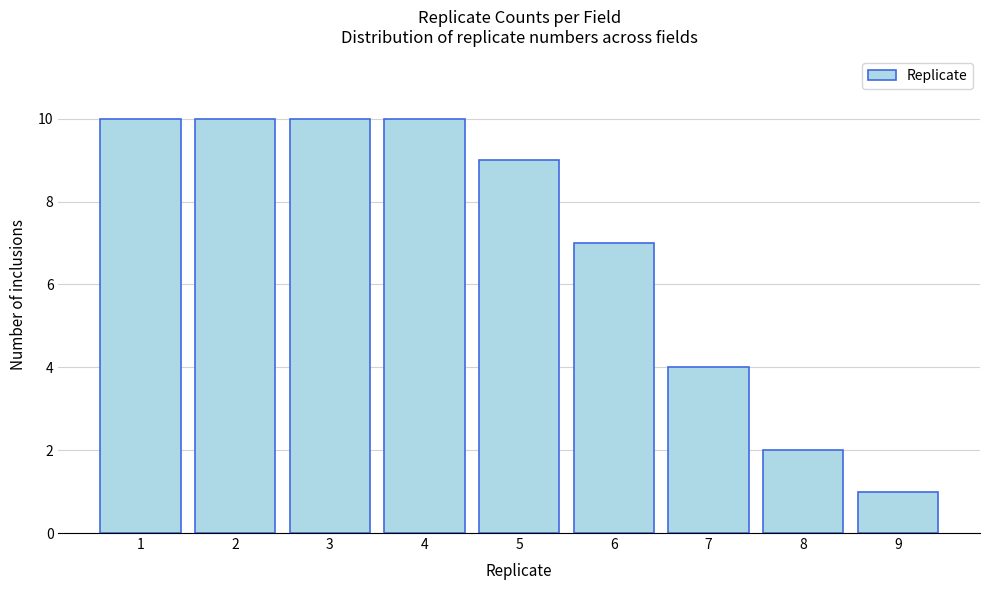

Reading left to right, transcribe this chart: for each bar, give the range it covers on the x-axis and its height. The values are not printed on the chart, so give them approximately, as read against the axis.

0.5 to 1.5: 10
1.5 to 2.5: 10
2.5 to 3.5: 10
3.5 to 4.5: 10
4.5 to 5.5: 9
5.5 to 6.5: 7
6.5 to 7.5: 4
7.5 to 8.5: 2
8.5 to 9.5: 1